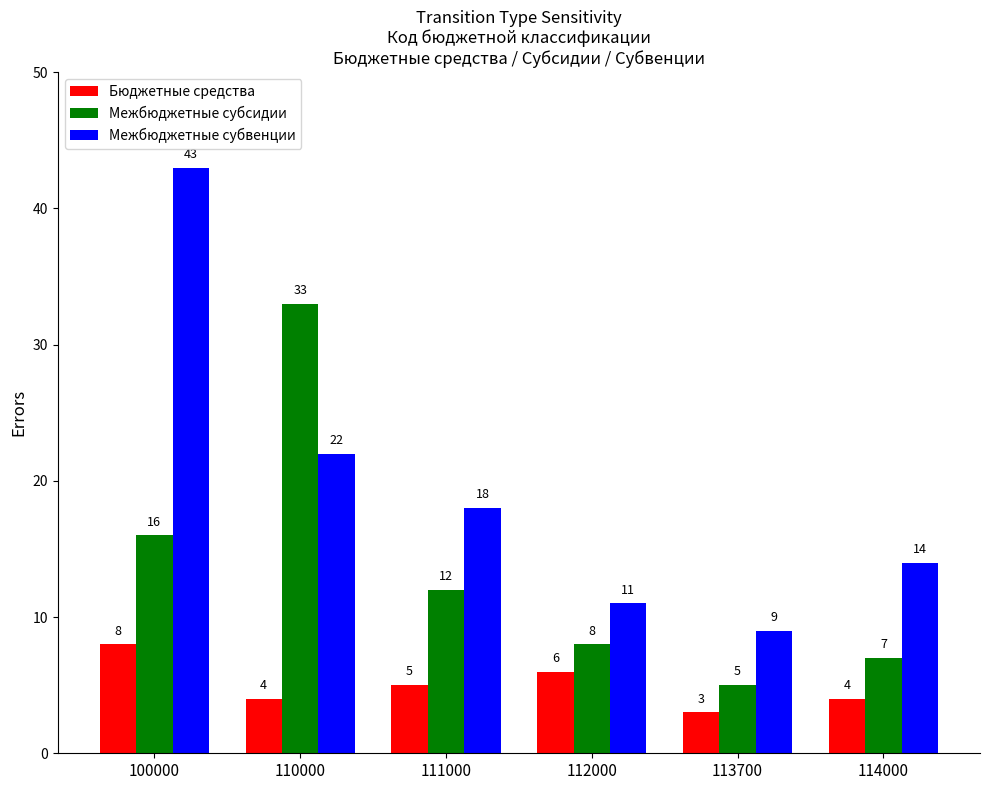

Reading left to right, extract all data points from this chart.

Бюджетные средства: 100000=8	110000=4	111000=5	112000=6	113700=3	114000=4
Межбюджетные субсидии: 100000=16	110000=33	111000=12	112000=8	113700=5	114000=7
Межбюджетные субвенции: 100000=43	110000=22	111000=18	112000=11	113700=9	114000=14